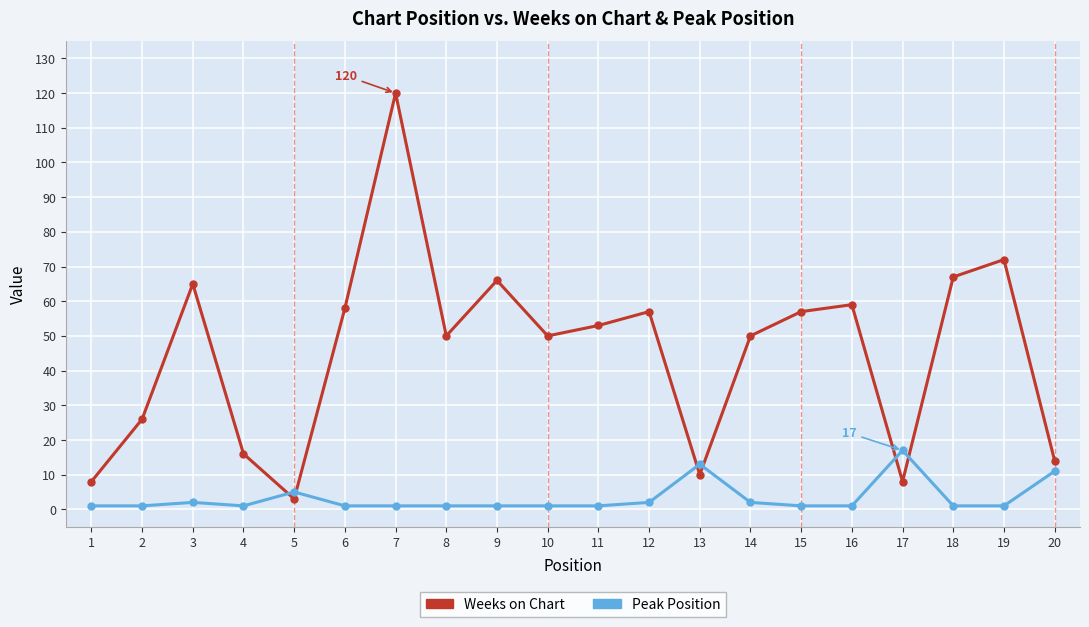

What is the difference between the second highest and minimum values in the Weeks on Chart series?

69